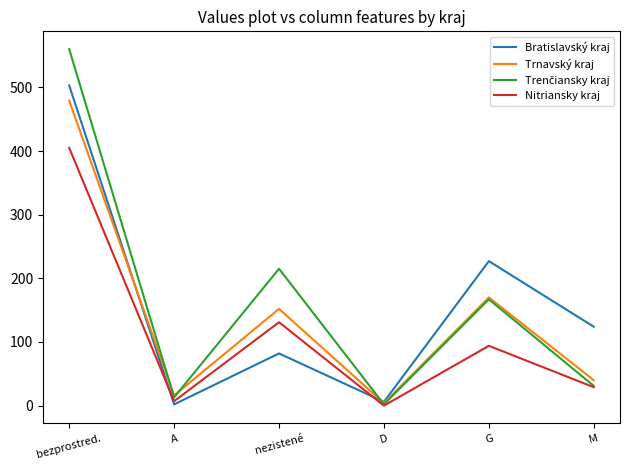

Between D and M, which series saw the biggest shift?

Bratislavský kraj